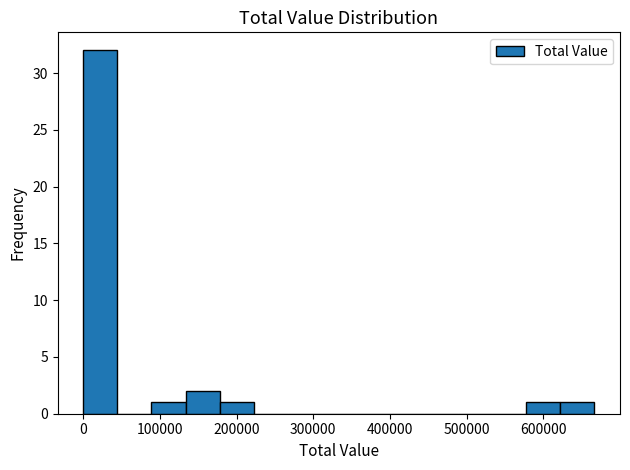

How tall is the bar that spans 180000 to 220000 on the x-axis? Neither the bar edges nor the heights are printed on the chart, so give them approximately, as read against the axes.

1